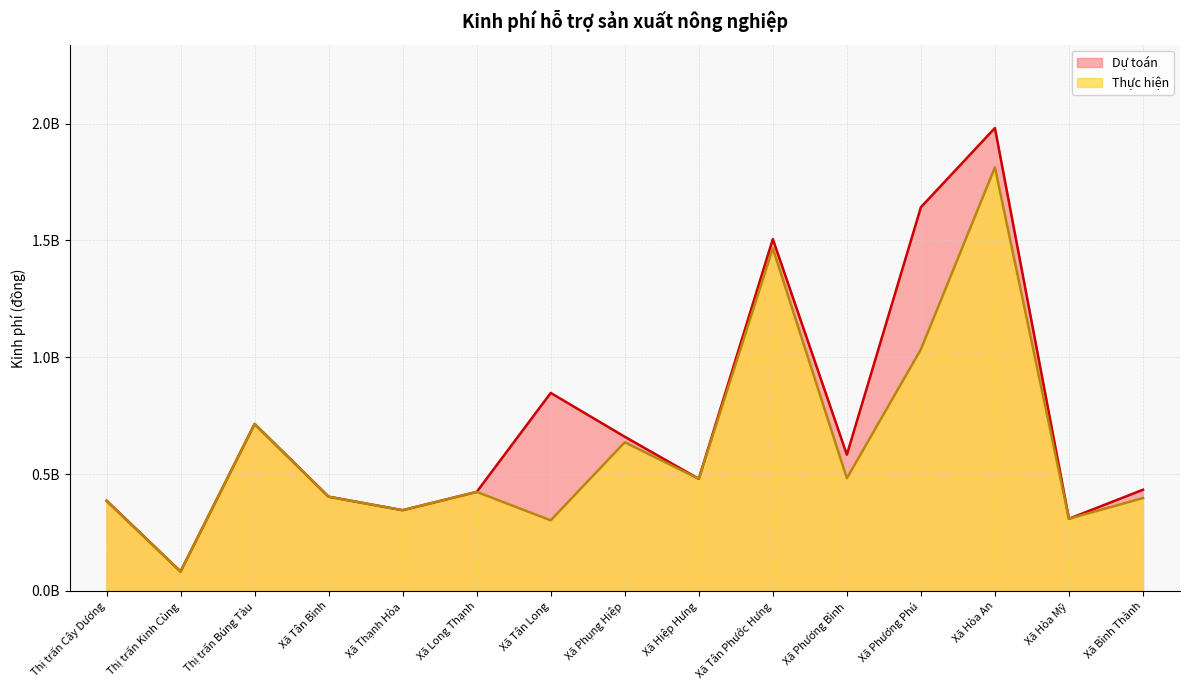

Which series has the largest total across all categories?

Dự toán